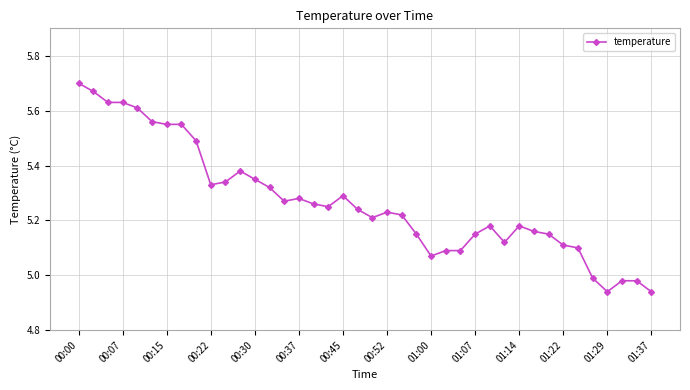

What is the difference between the maximum and minimum values?

0.8